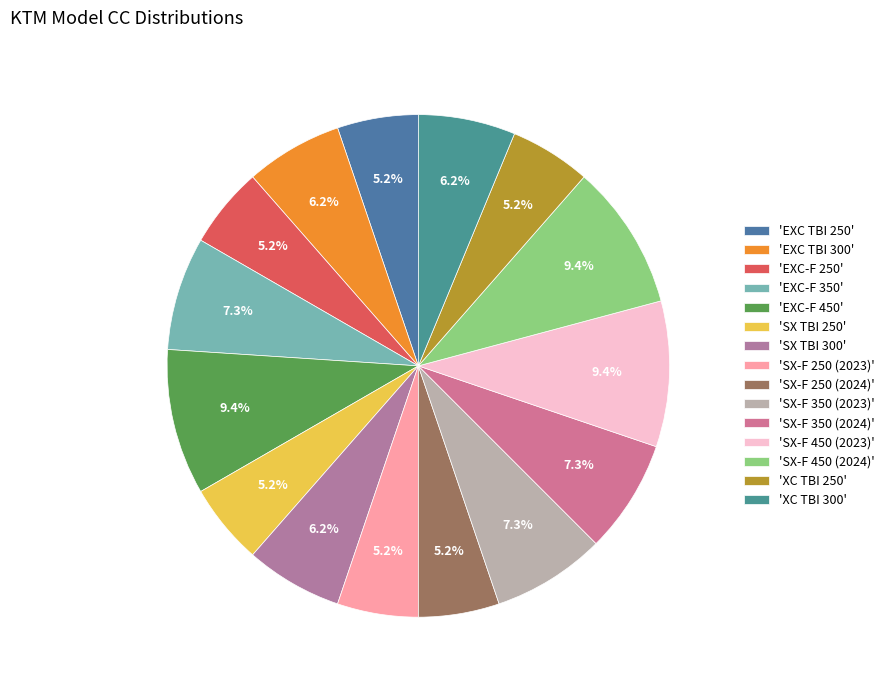

Rank the categories by value from highest to lowest.

EXC-F 450, SX-F 450 (2023), SX-F 450 (2024), EXC-F 350, SX-F 350 (2023), SX-F 350 (2024), EXC TBI 300, SX TBI 300, XC TBI 300, EXC TBI 250, EXC-F 250, SX TBI 250, SX-F 250 (2023), SX-F 250 (2024), XC TBI 250